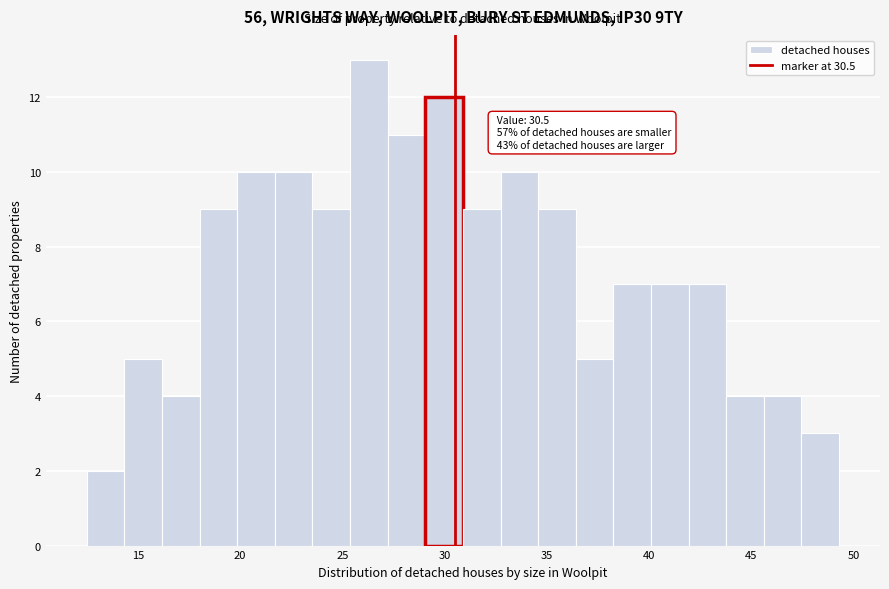

Read against the x-axis, roughly where is the centre of the tallest bar?

26.5